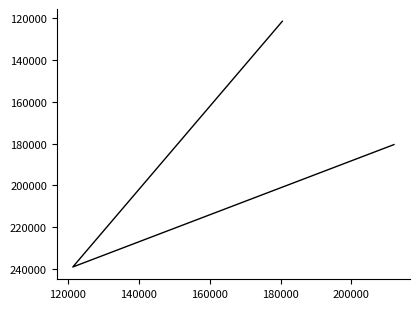

What is the average value?

180360